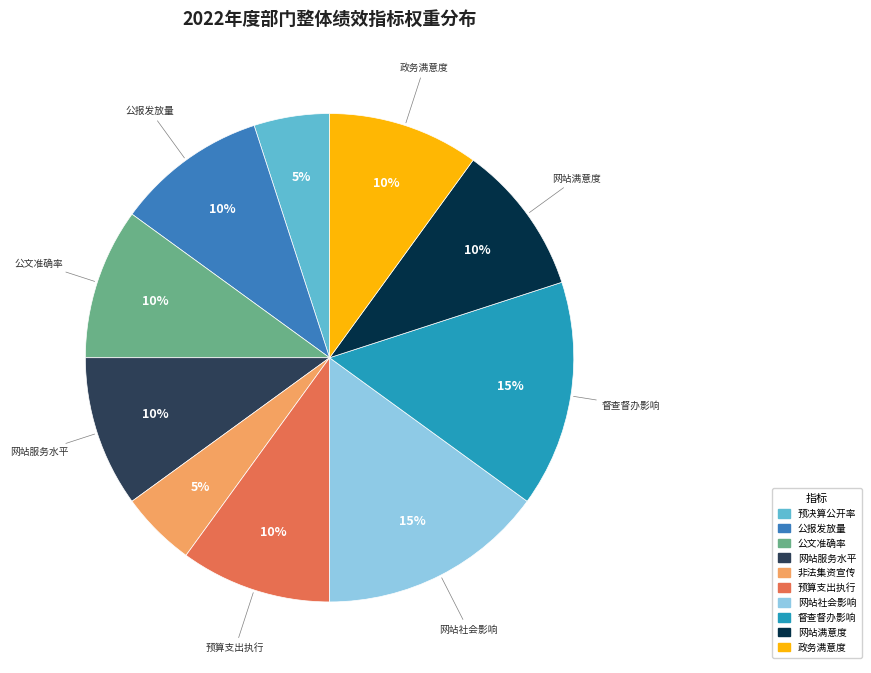

To the nearest percent, what is the difference between the largest and smallest slice percentages?

10%